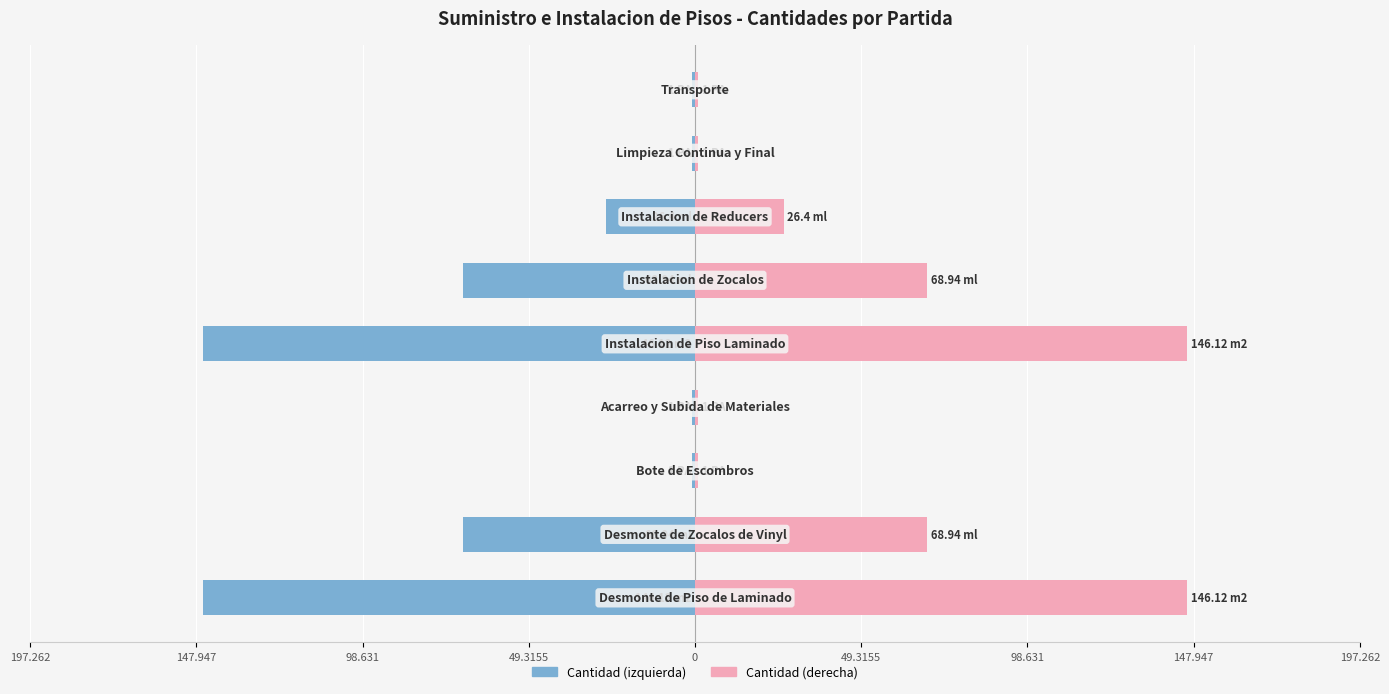

Is the value of Cantidad (izquierda) at 98.631 greater than the value of Cantidad (derecha) at 147.947?

No